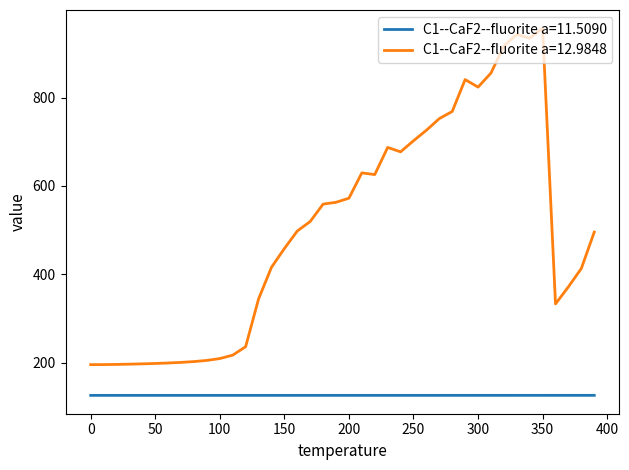

True or false: C1--CaF2--fluorite a=12.9848 and C1--CaF2--fluorite a=11.5090 cross at least once.

False